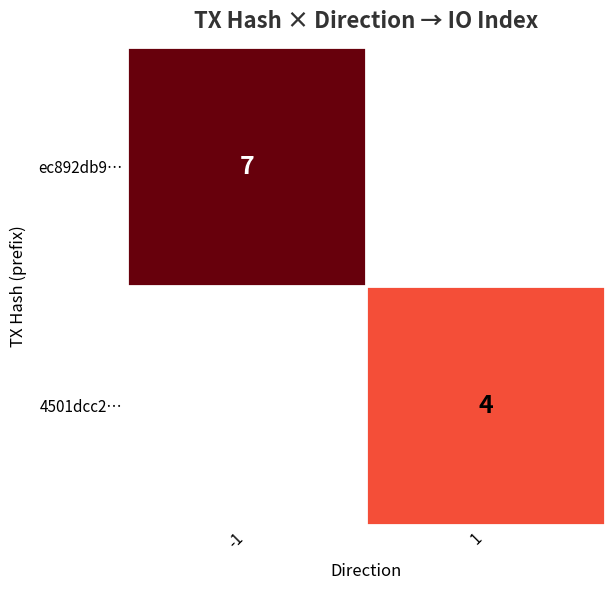

The ec892db9… series shows 7 at -1. True or false?

True